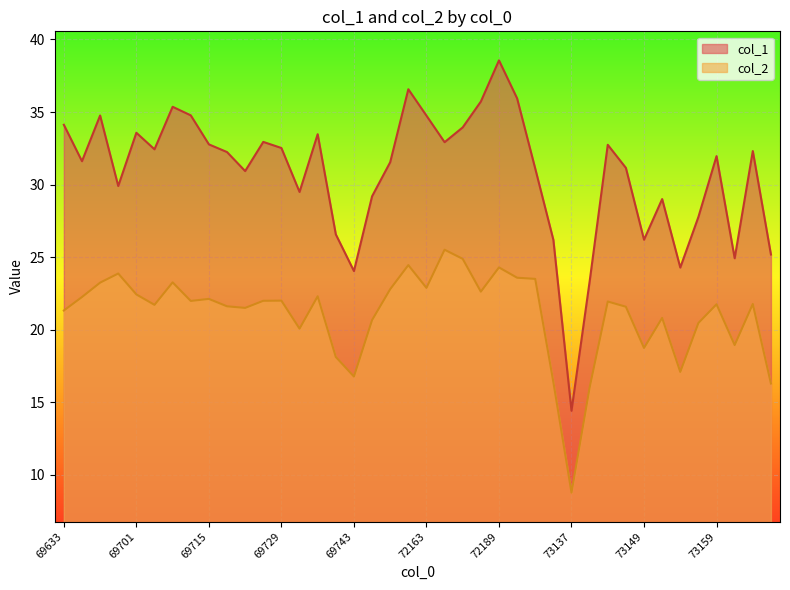

Between 69715 and 73137, which is larger?

69715